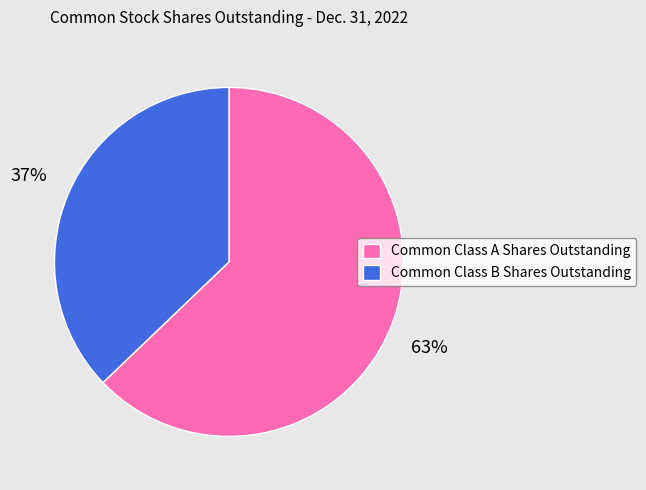

How many segments does this pie chart have?

2